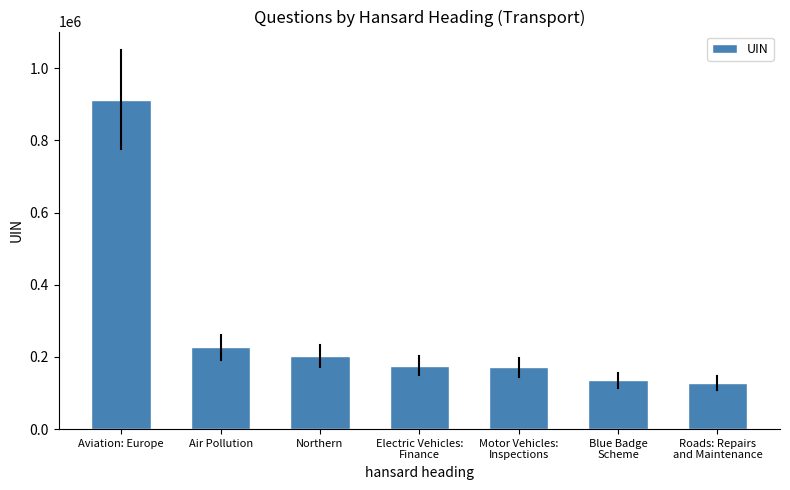

What is the label of the 4th bar from the left?

Electric Vehicles:
Finance